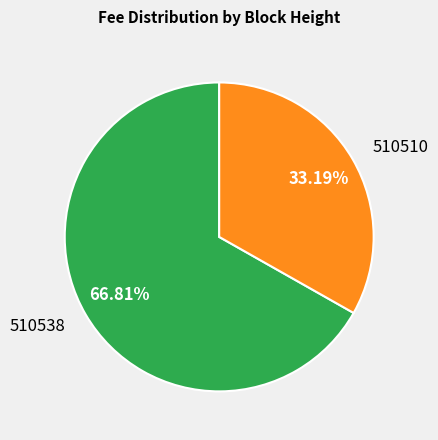

Does any single category account for the majority?

Yes